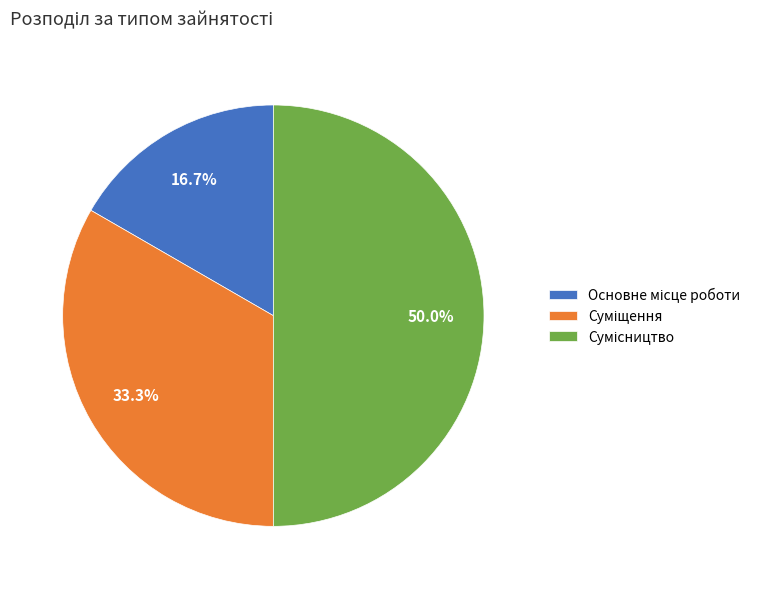

Combined, do Суміщення and Сумісництво account for over 50%?

Yes